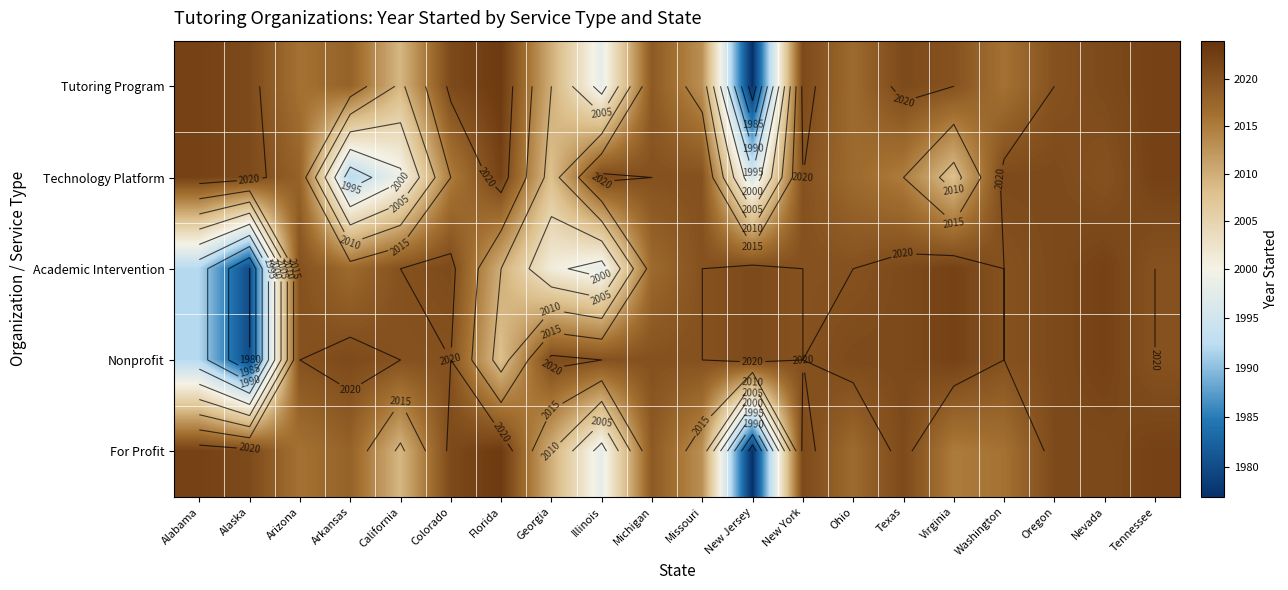

What is the total value across all series at Texas?

10099